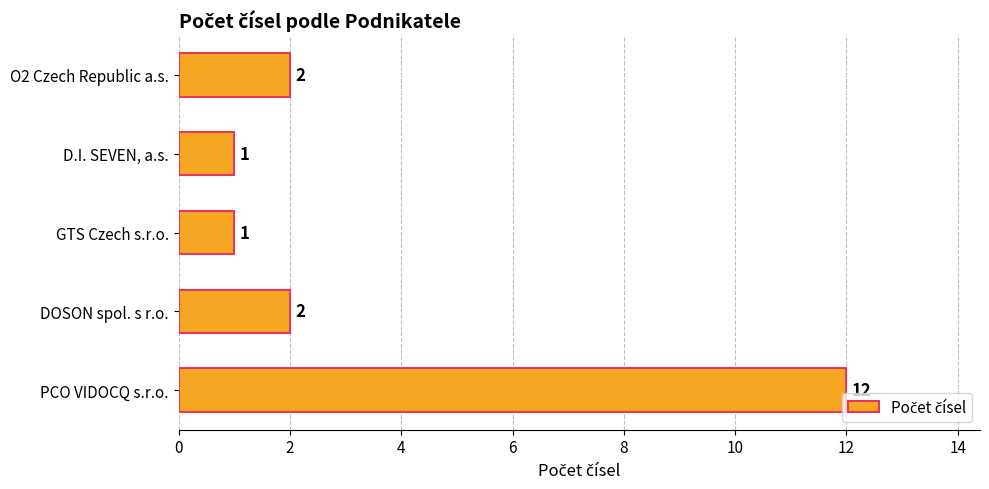

What value does the data have at PCO VIDOCQ s.r.o.?

12